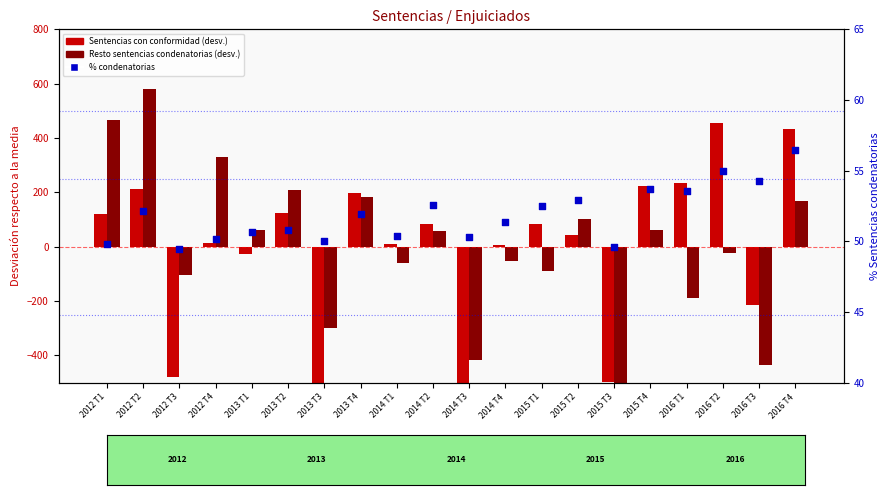

Which series has the largest Y range (max minus min)?

Resto sentencias condenatorias